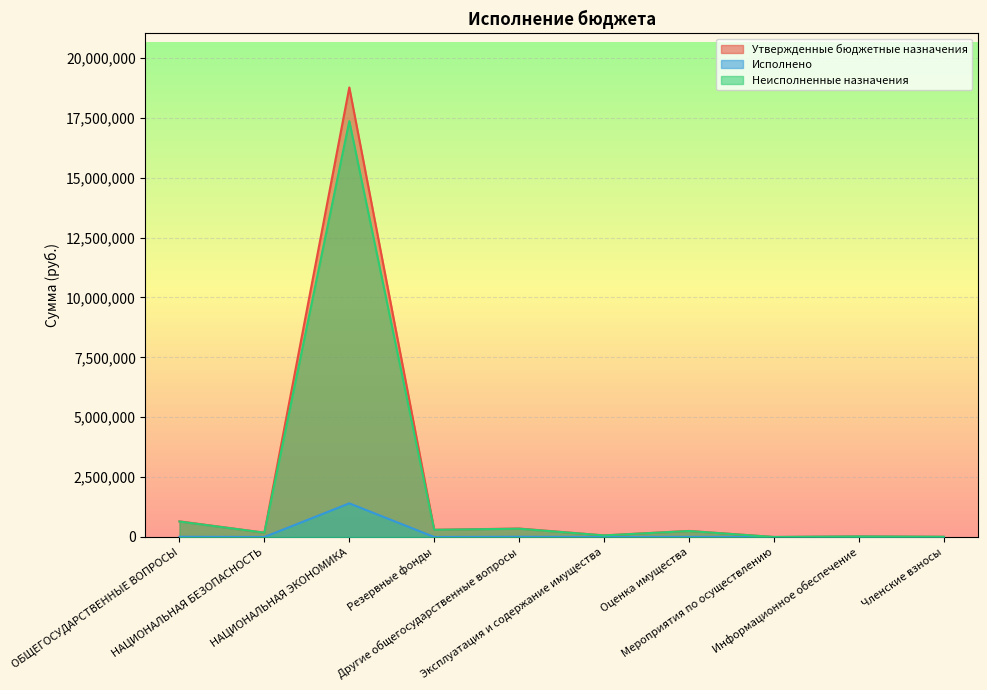

What value does the Утвержденные бюджетные назначения series have at Эксплуатация и содержание имущества?

66400.0